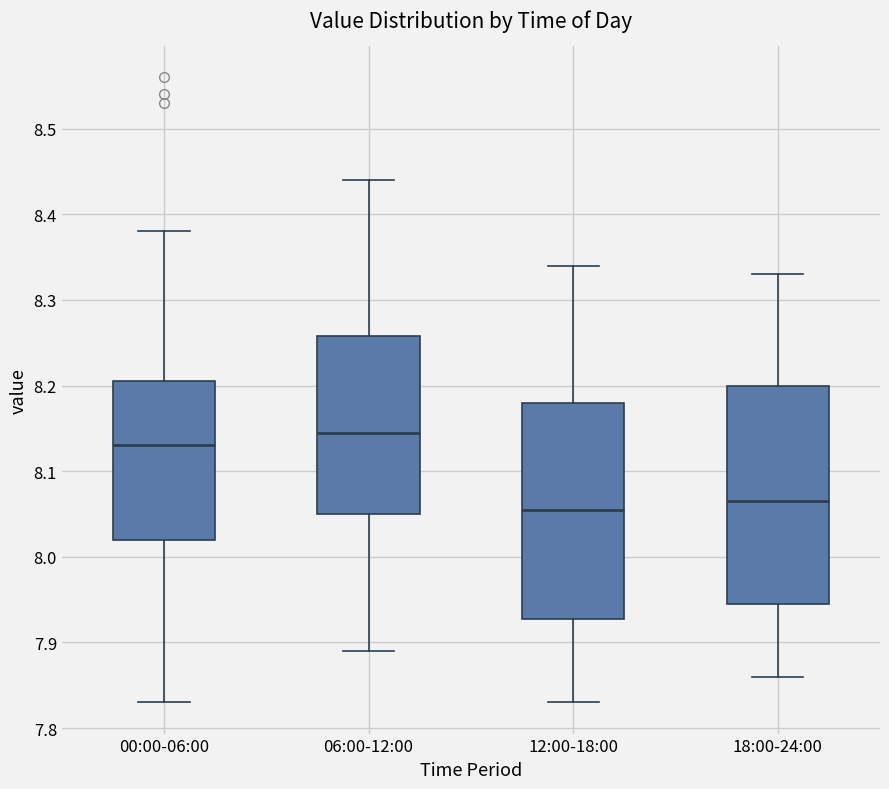

Reading left to right, read every box against the y-axis: the position of its median line, the range the box covers, and the ends of its whiskers. The values are not printed on the chart, so give them approximately, as read against the axis.

00:00-06:00: median 8.13, box 8.02 to 8.21, whiskers 7.83 to 8.38
06:00-12:00: median 8.15, box 8.05 to 8.26, whiskers 7.89 to 8.44
12:00-18:00: median 8.06, box 7.93 to 8.18, whiskers 7.83 to 8.34
18:00-24:00: median 8.07, box 7.95 to 8.20, whiskers 7.86 to 8.33